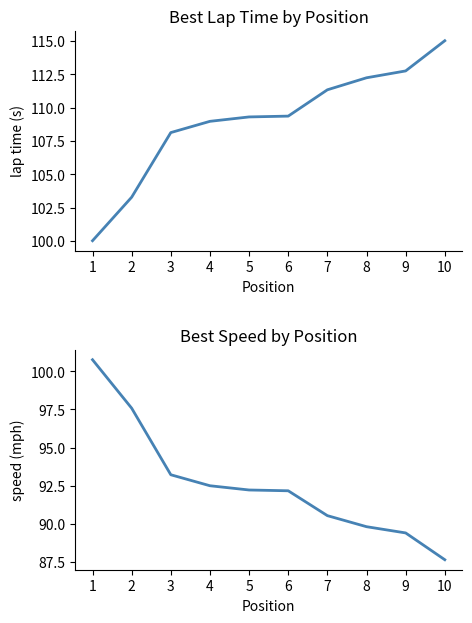

The value of Best Lap time at 10 is 115.0. True or false?

True